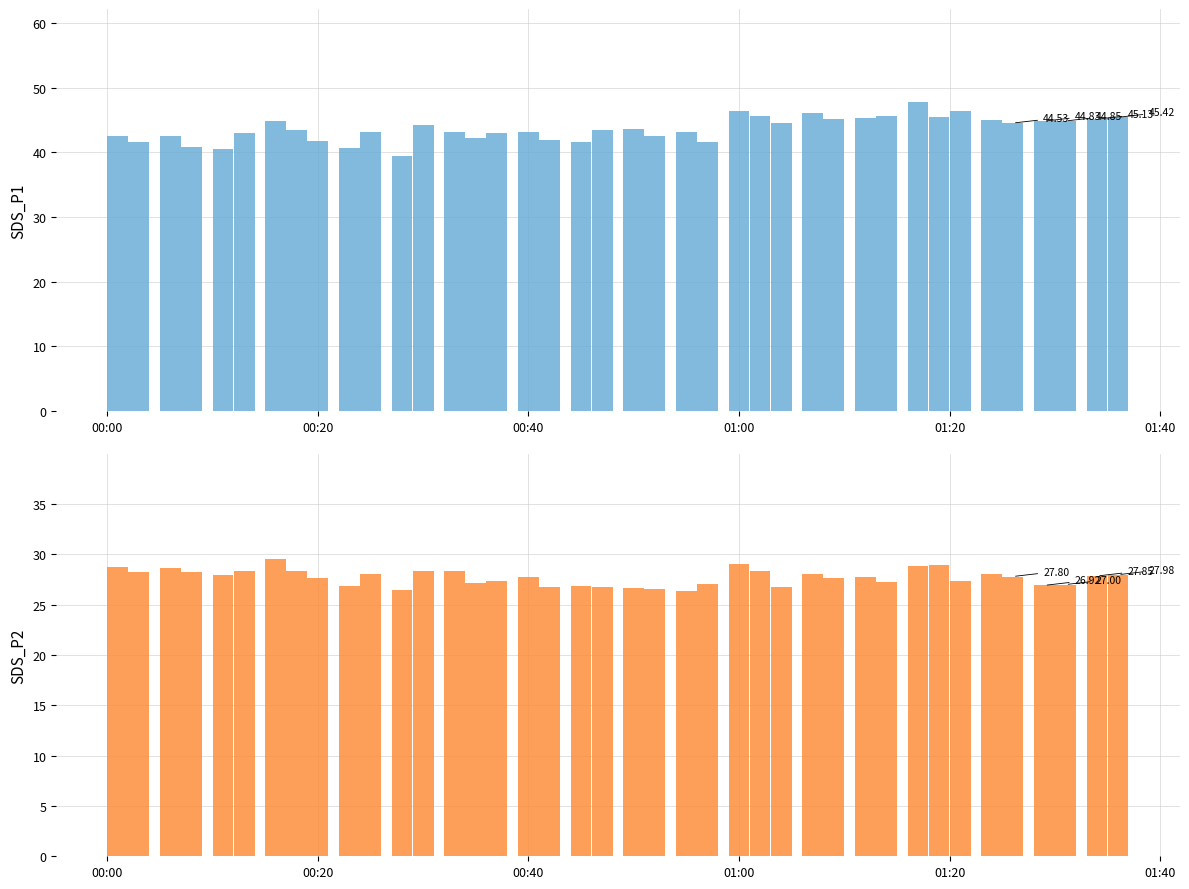

The SDS_P2 series shows 29.0 at 01:00. True or false?

True